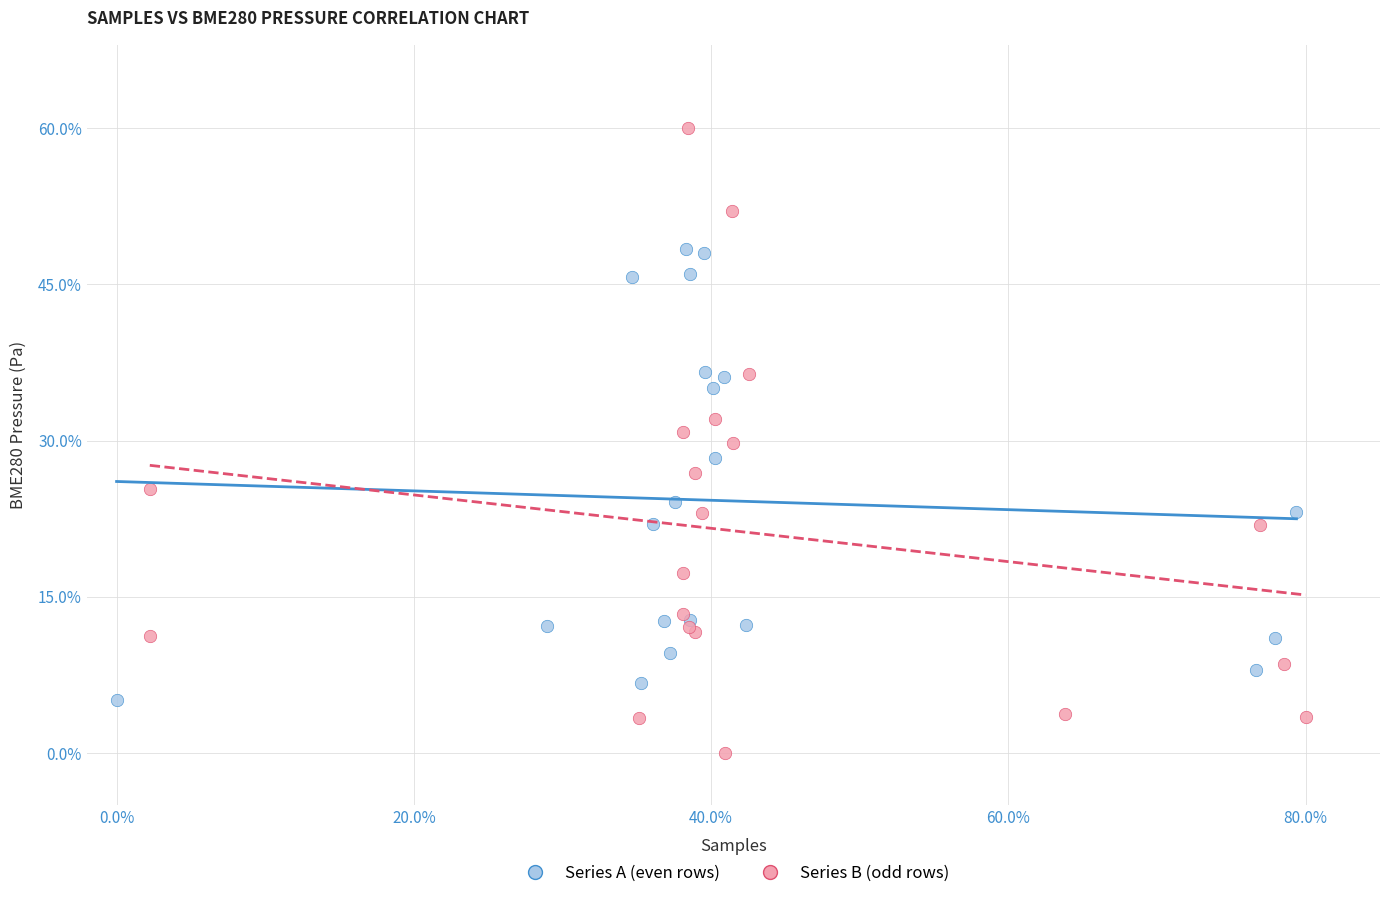

Which series has the widest spread of Y values?

Series B (odd rows)